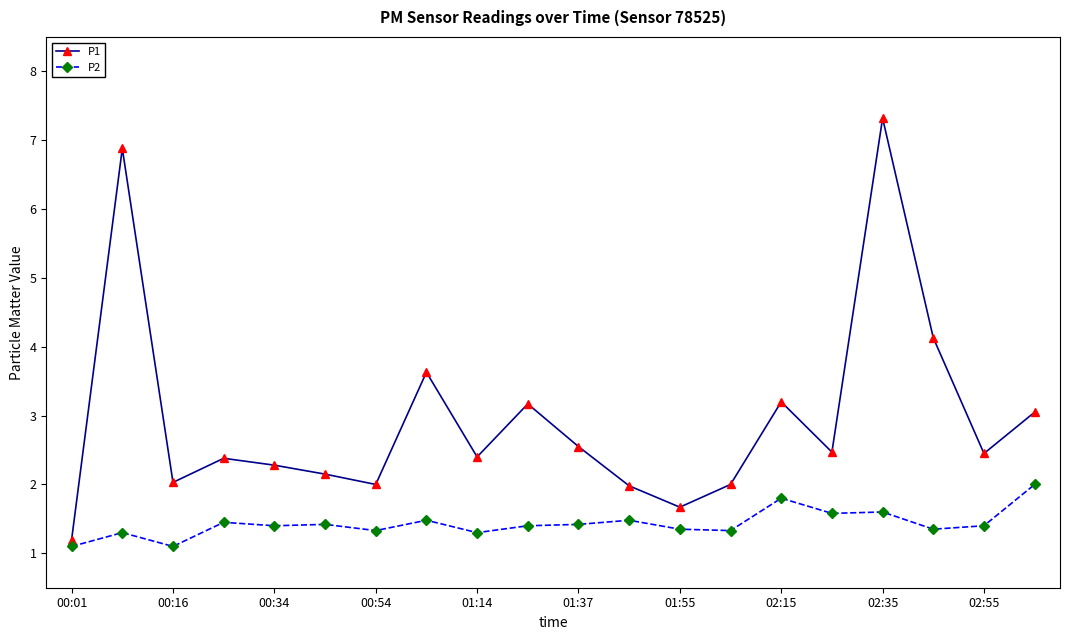

What is the value of the P1 point at the 15th from the left?

3.2